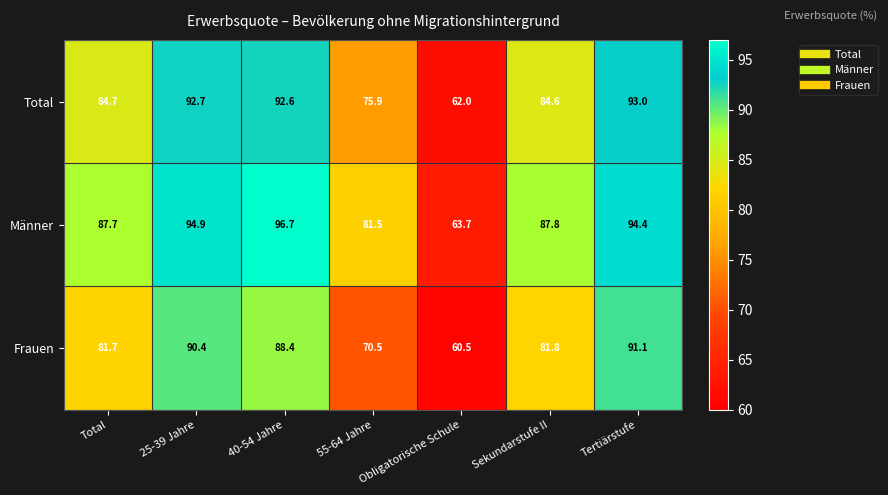

What is the difference between the maximum and minimum values in the Männer series?

33.0